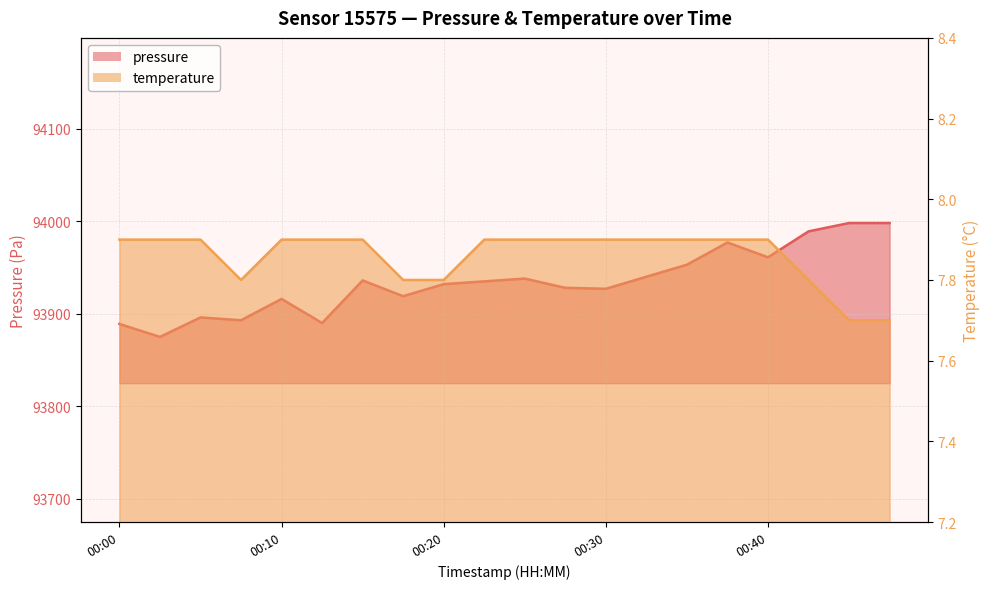

Reading left to right, transcribe all the data shown in this chart.

pressure: 93889.0	93875.0	93896.0	93893.0	93916.0	93890.0	93936.0	93919.0	93932.0	93935.0	93938.0	93928.0	93927.0	93940.0	93953.0	93977.0	93961.0	93989.0	93998.0	93998.0
temperature: 7.9	7.9	7.9	7.8	7.9	7.9	7.9	7.8	7.8	7.9	7.9	7.9	7.9	7.9	7.9	7.9	7.9	7.8	7.7	7.7